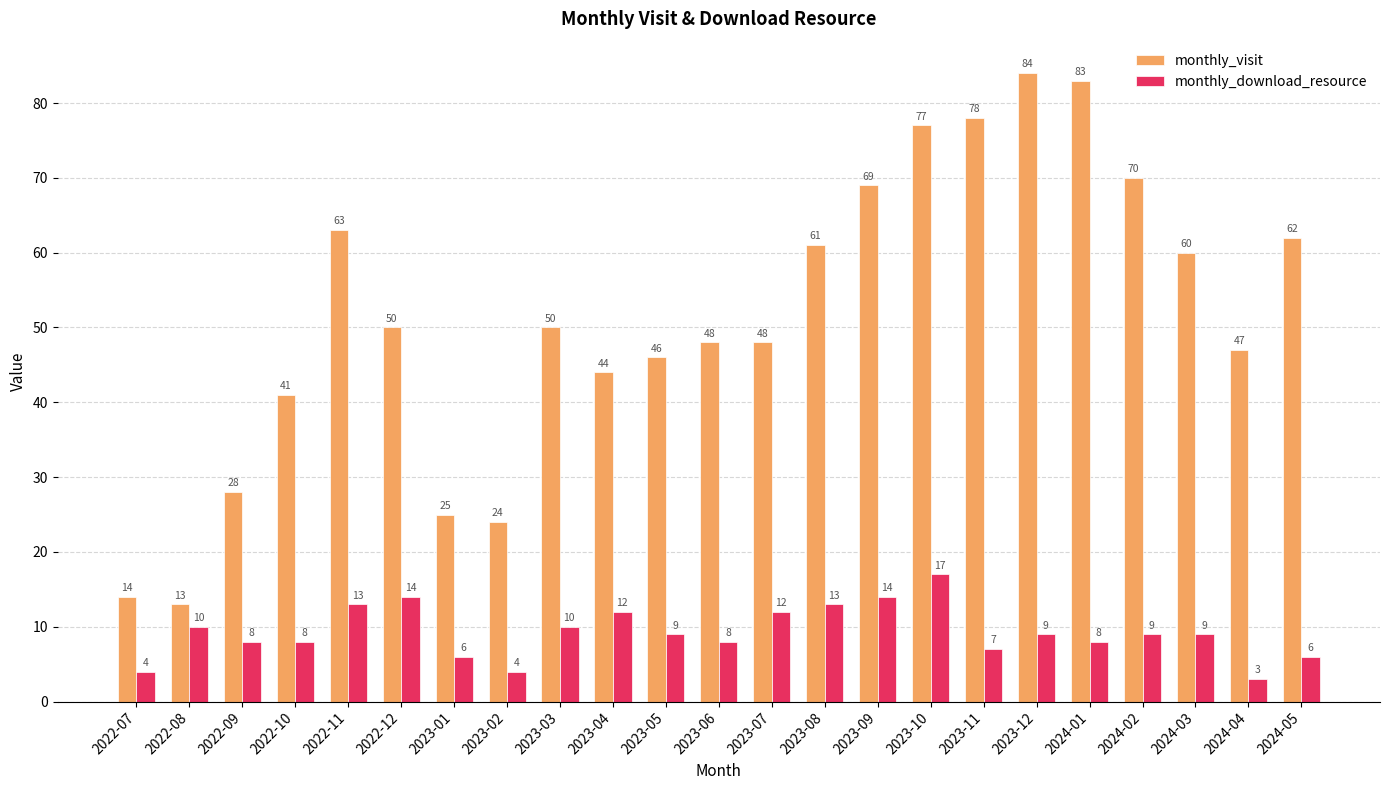

Rank the series by their average value, from lowest to highest.

monthly_download_resource, monthly_visit